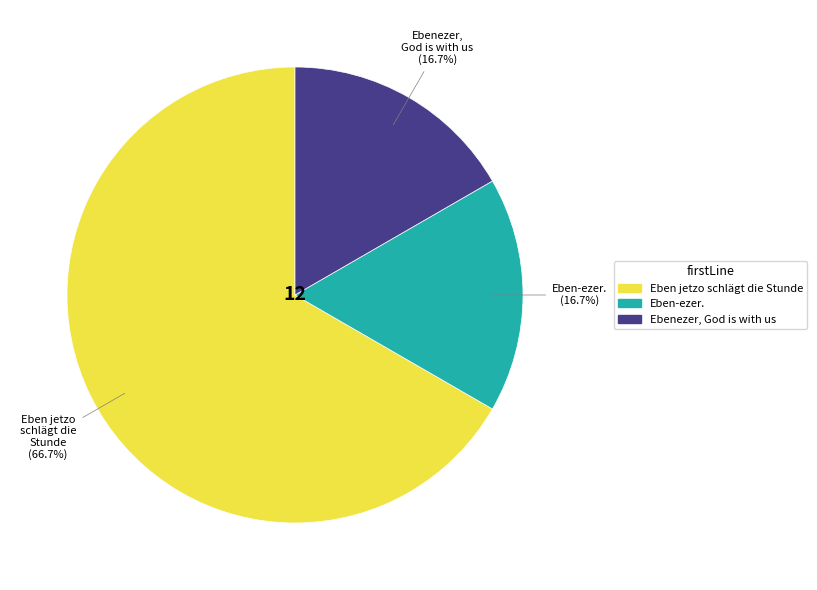

To the nearest percent, what is the difference between the Eben-ezer. and Eben jetzo schlägt die Stunde slice percentages?

50%